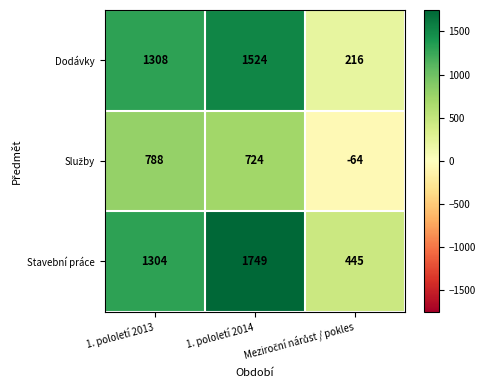

What is the maximum value shown in the chart?

1749